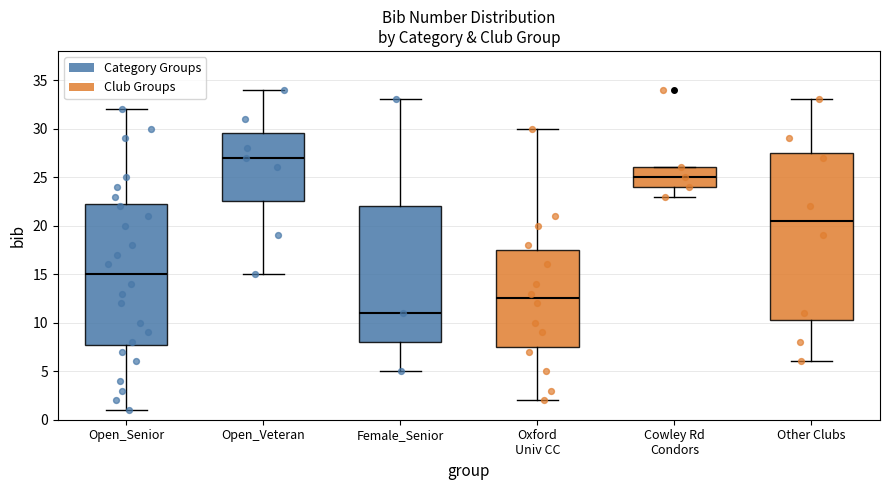

Where does the upper whisker of the box for Other Clubs end on the y-axis? The values are not printed on the chart, so give them approximately, as read against the axis.

33.0